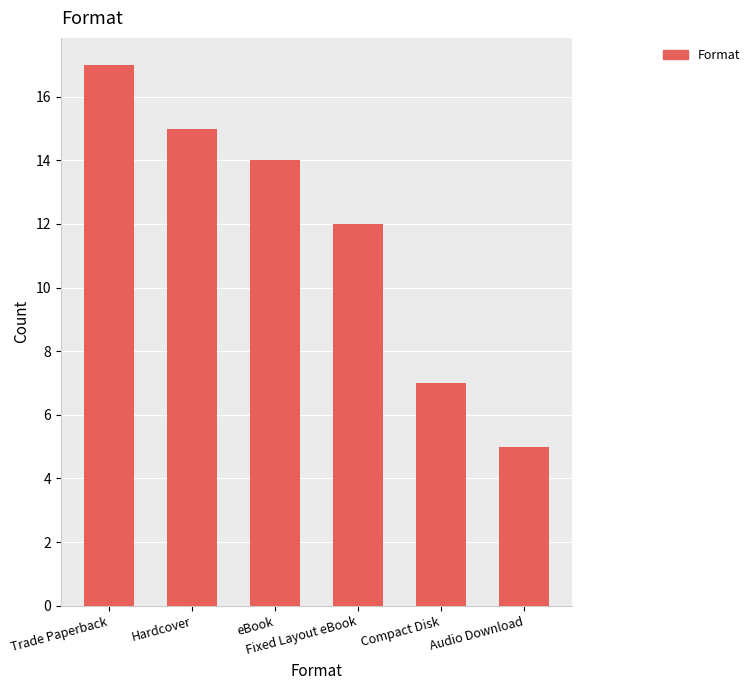

What is the average value?

12